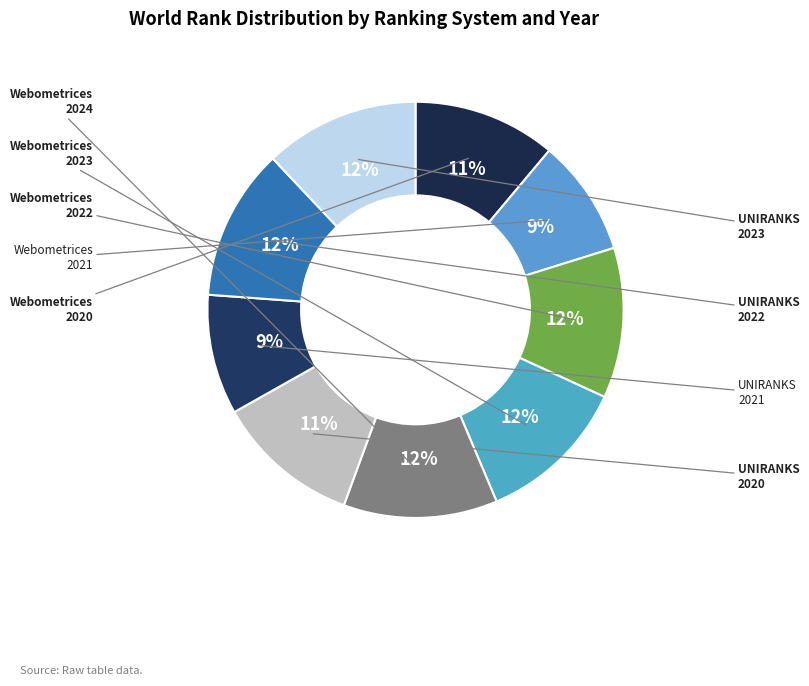

Does any single category account for the majority?

No